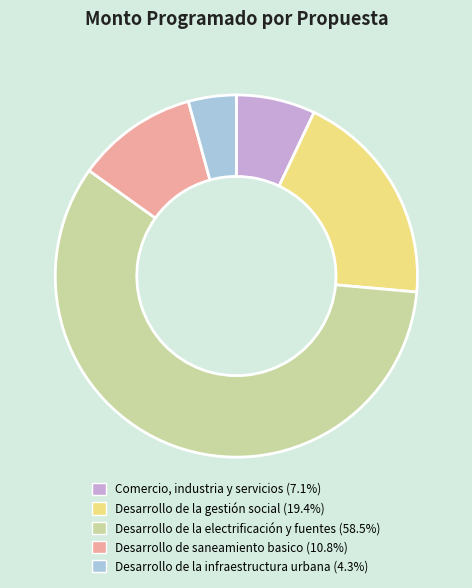

Is the sum of Comercio, industria y servicios and Desarrollo de saneamiento basico greater than half?

No